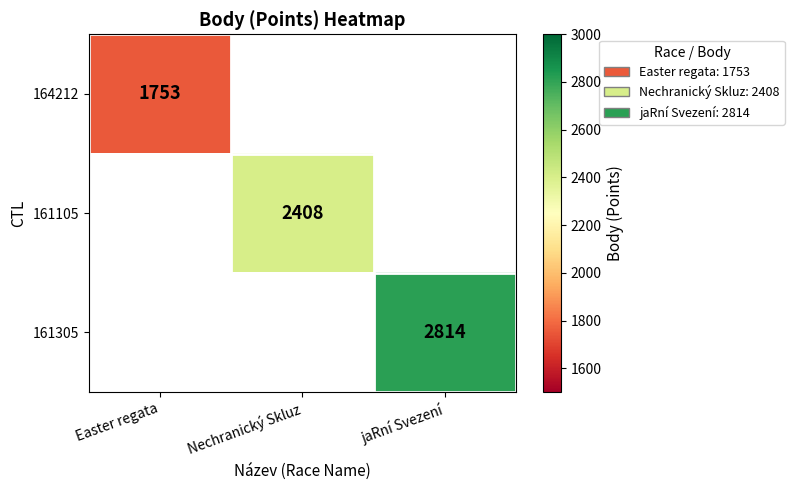

The 161305 series shows 2814 at jaRní Svezení. True or false?

True